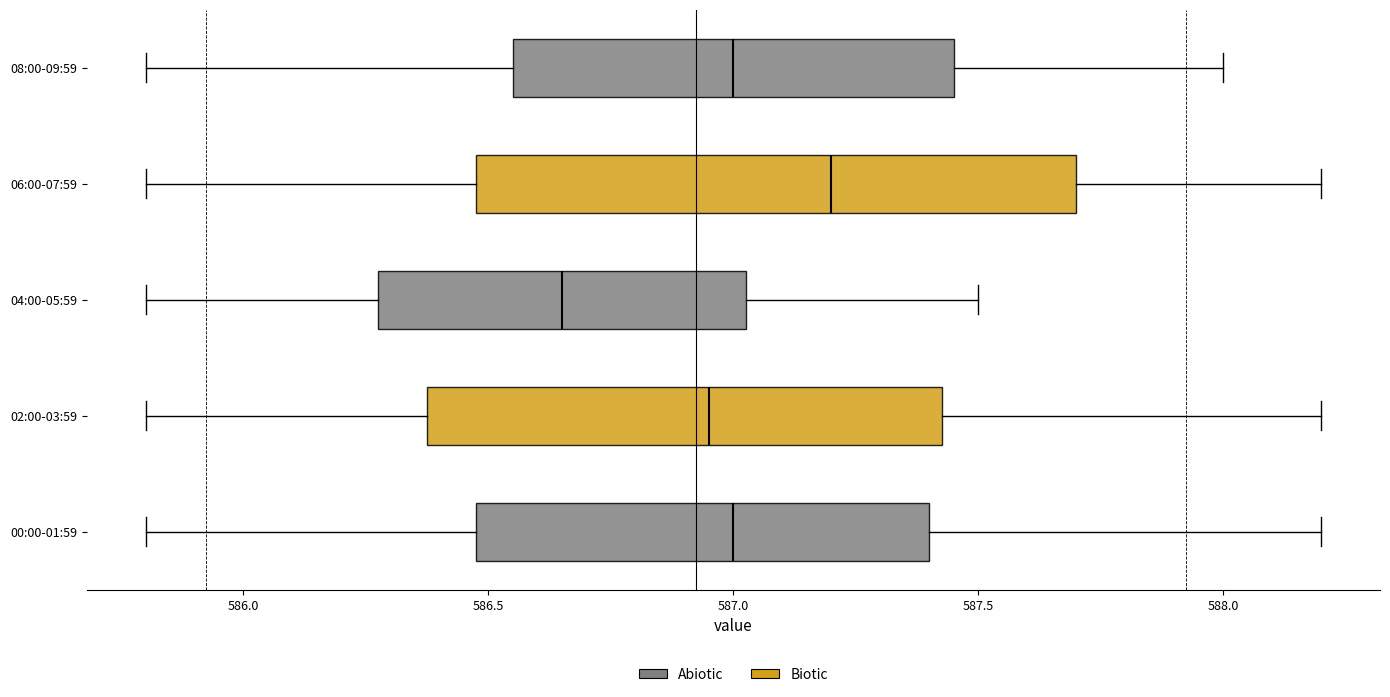

Reading bottom to top, transcribe this box plot: for each box, give where its median line is, the range the box spans, and where its two whiskers end, as read against the x-axis. The values are not printed on the chart, so give them approximately, as read against the axis.

00:00-01:59: median 587.00, box 586.50 to 587.40, whiskers 585.80 to 588.20
02:00-03:59: median 586.95, box 586.40 to 587.45, whiskers 585.80 to 588.20
04:00-05:59: median 586.65, box 586.30 to 587.05, whiskers 585.80 to 587.50
06:00-07:59: median 587.20, box 586.50 to 587.70, whiskers 585.80 to 588.20
08:00-09:59: median 587.00, box 586.55 to 587.45, whiskers 585.80 to 588.00